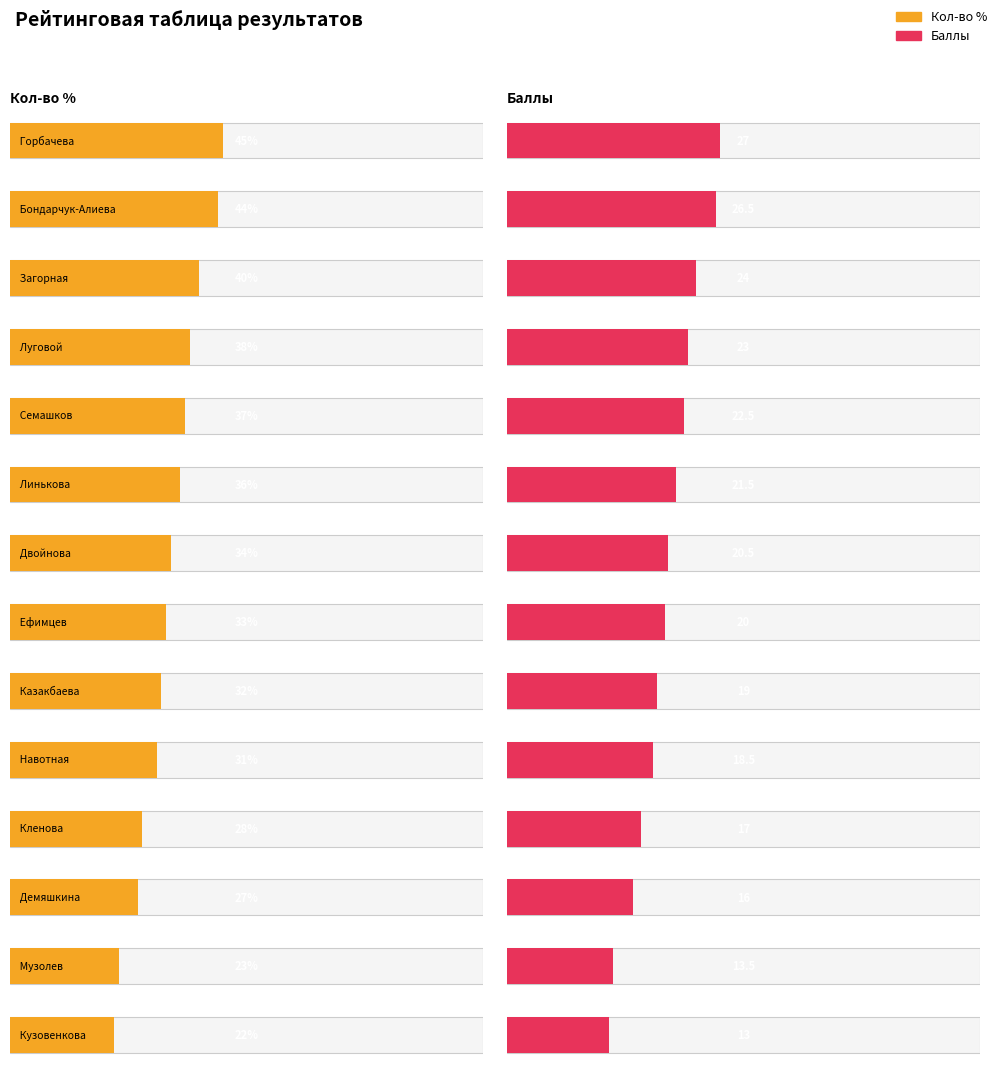

Rank the series by their average value, from lowest to highest.

Баллы, Кол-во %